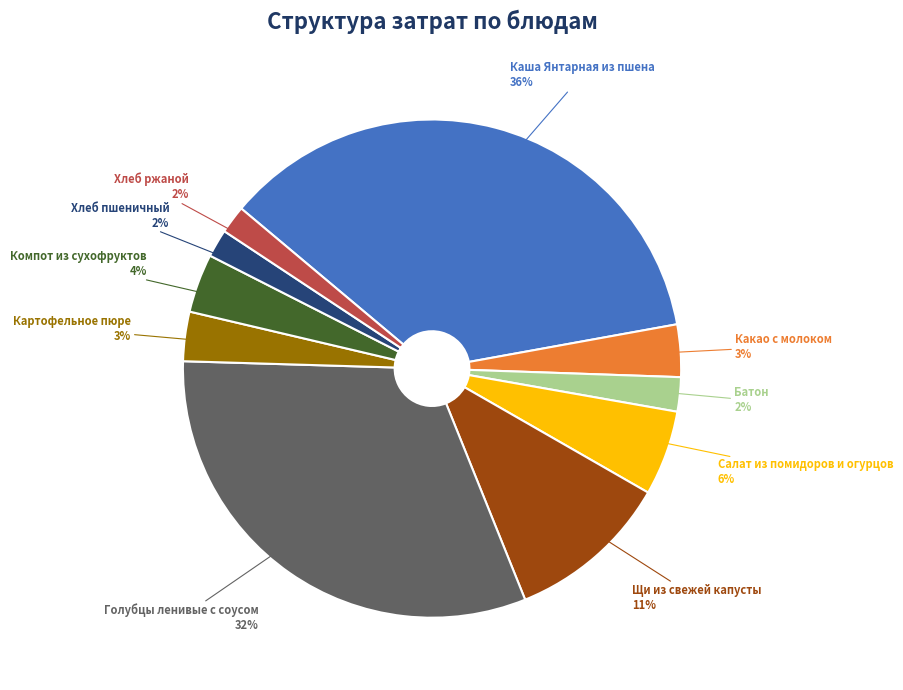

To the nearest percent, what is the difference between the Хлеб пшеничный and Салат из помидоров и огурцов slice percentages?

4%